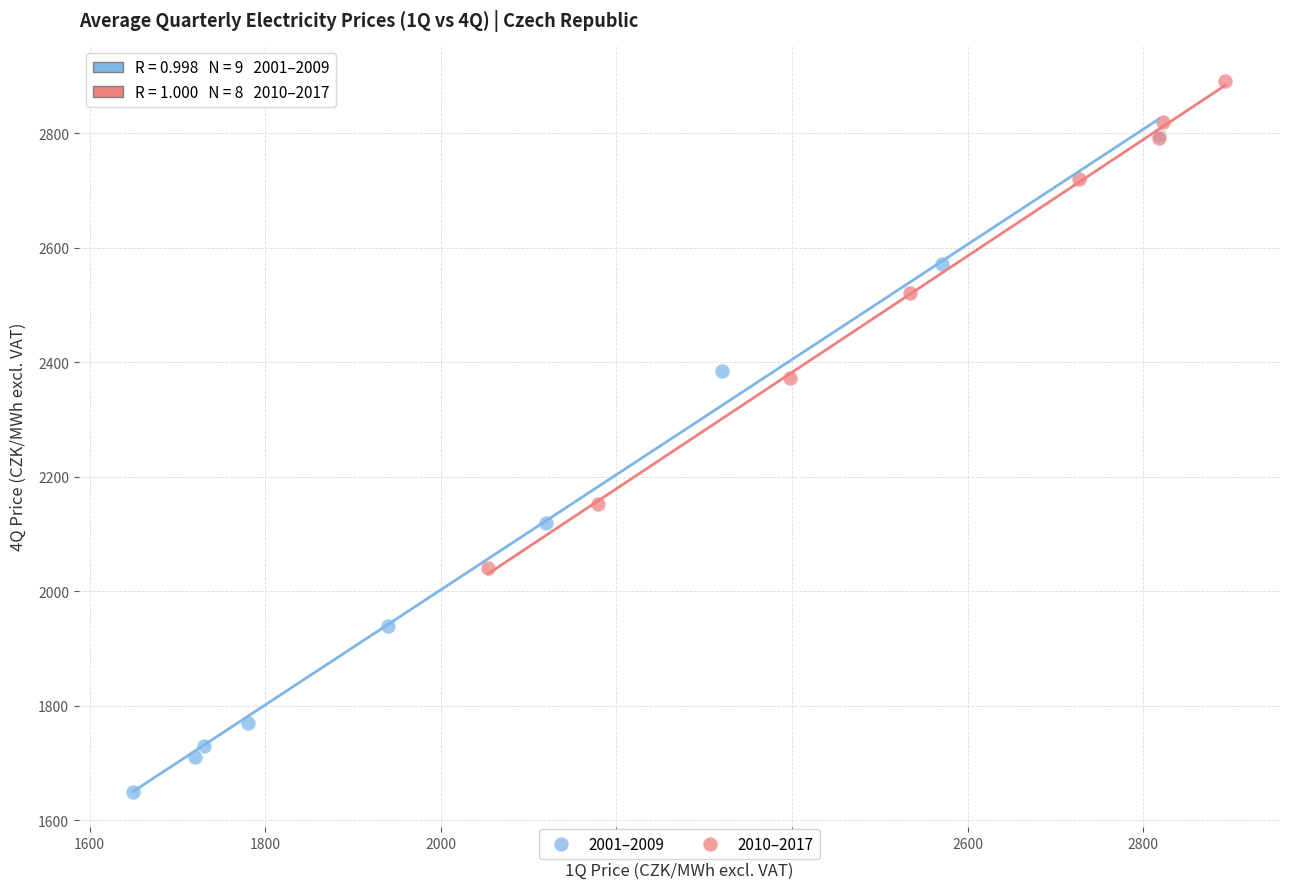

What are all the series names shown in the legend?

2001–2009, 2010–2017